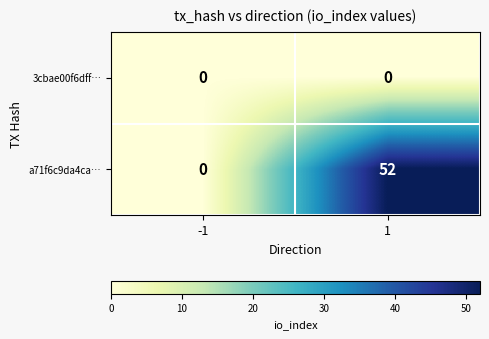

Reading left to right, transcribe all the data shown in this chart.

3cbae00f6dff…: 0	0
a71f6c9da4ca…: 0	52